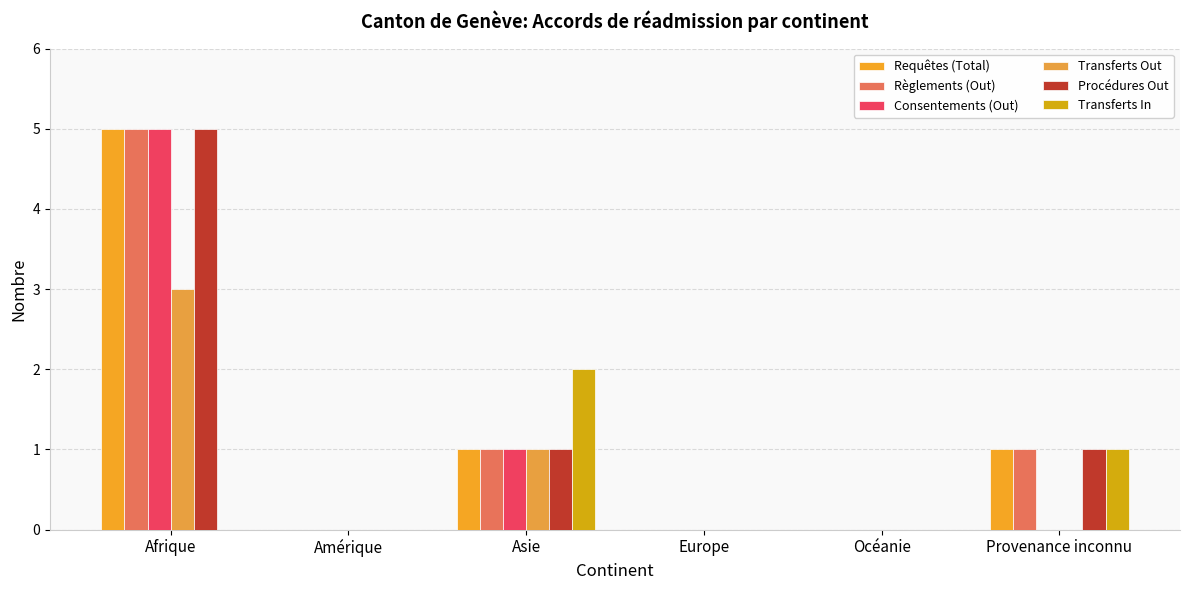

What is the label of the 5th bar from the left?

Océanie